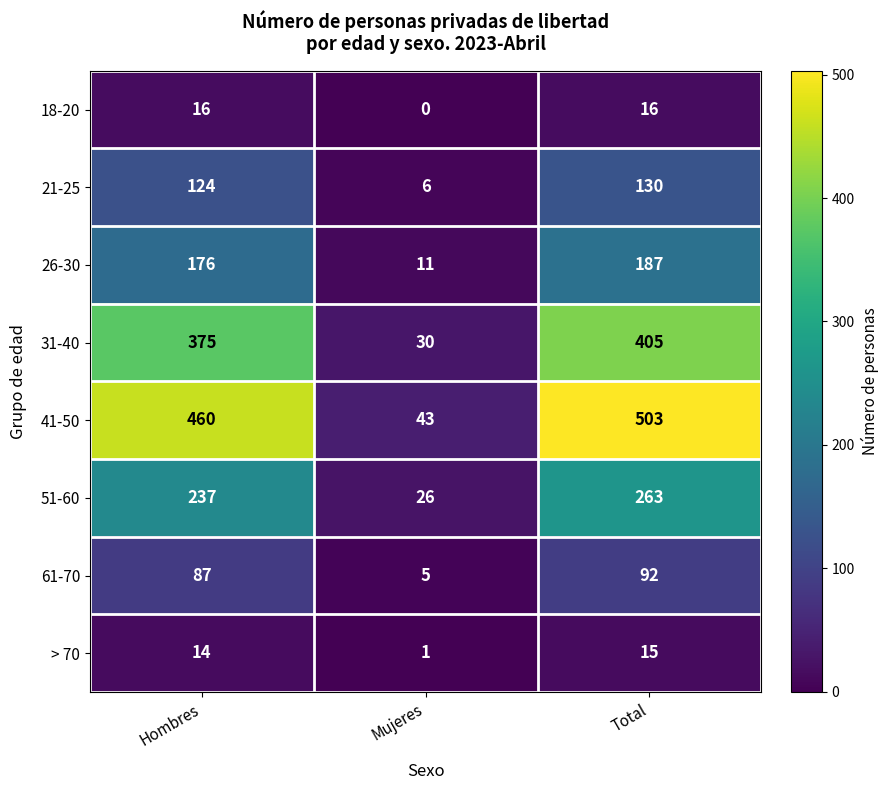

What is the average value of the 61-70 series?

61